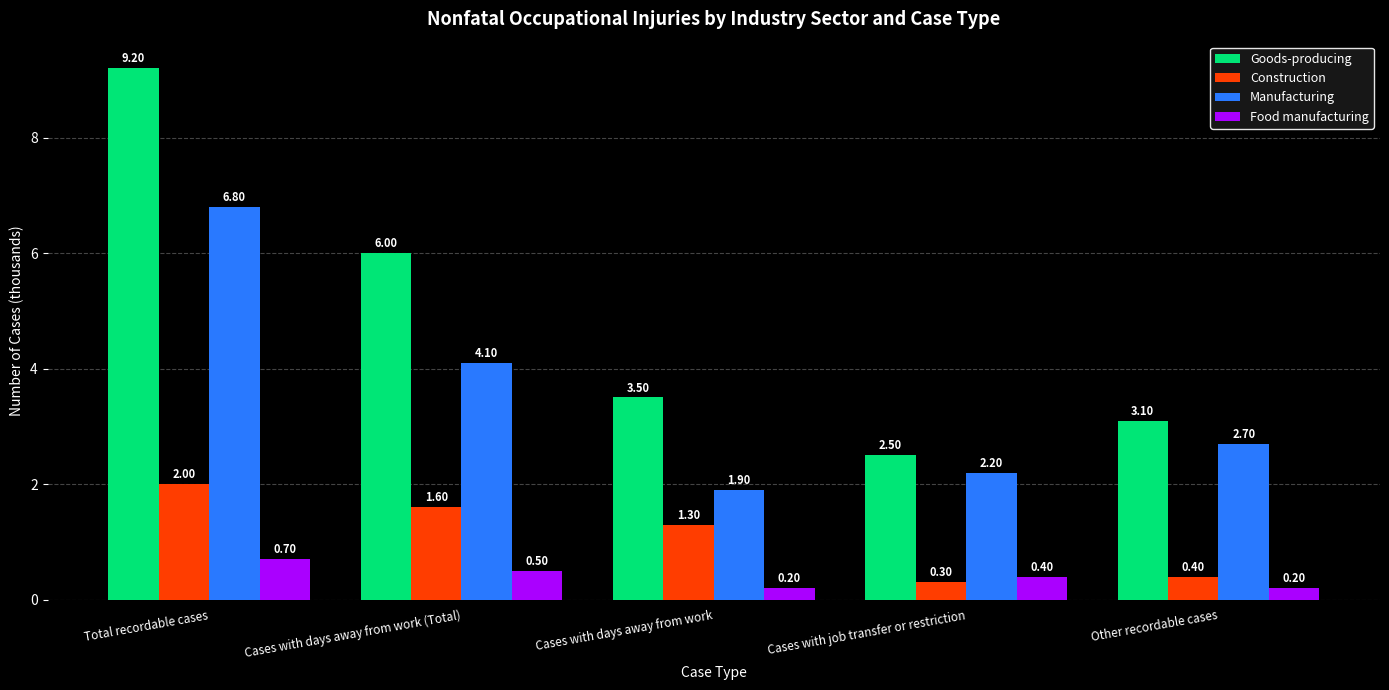

How many groups of bars are there?

5